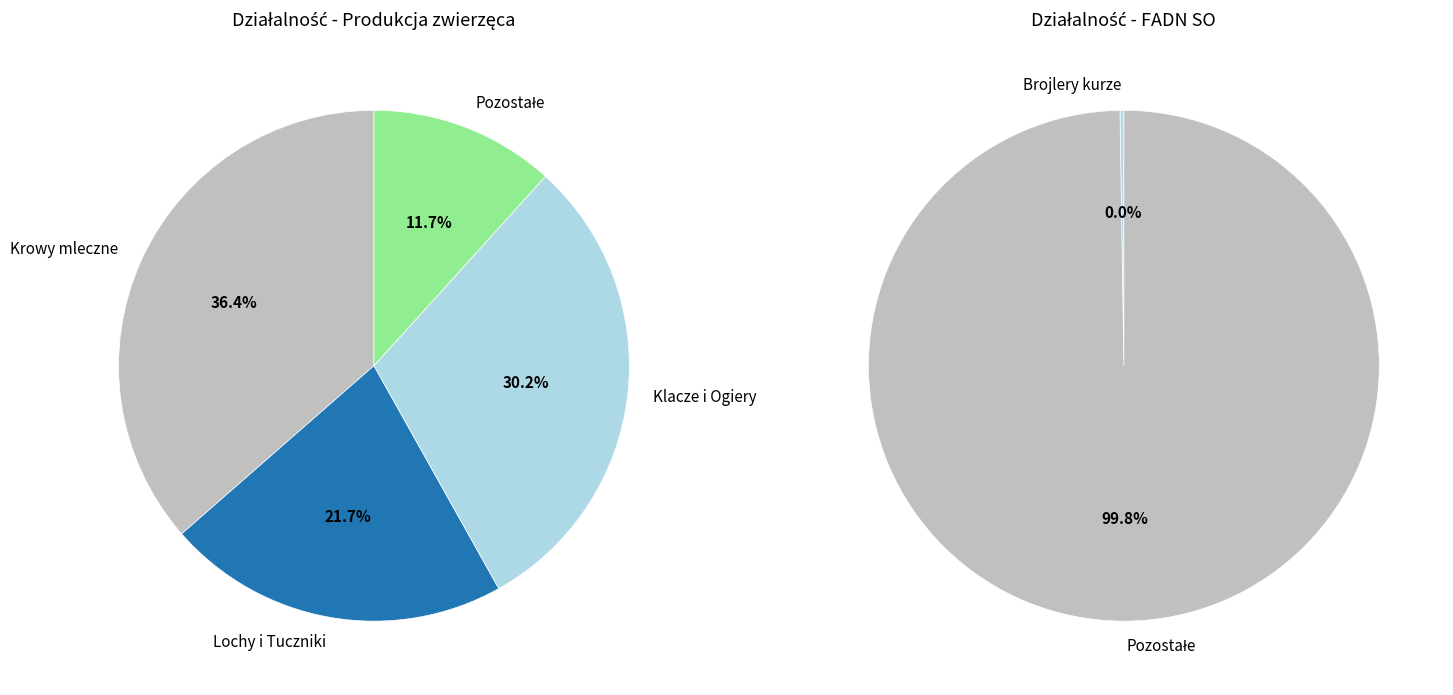

Is it true that Krowy mleczne is 23% of the pie?

False